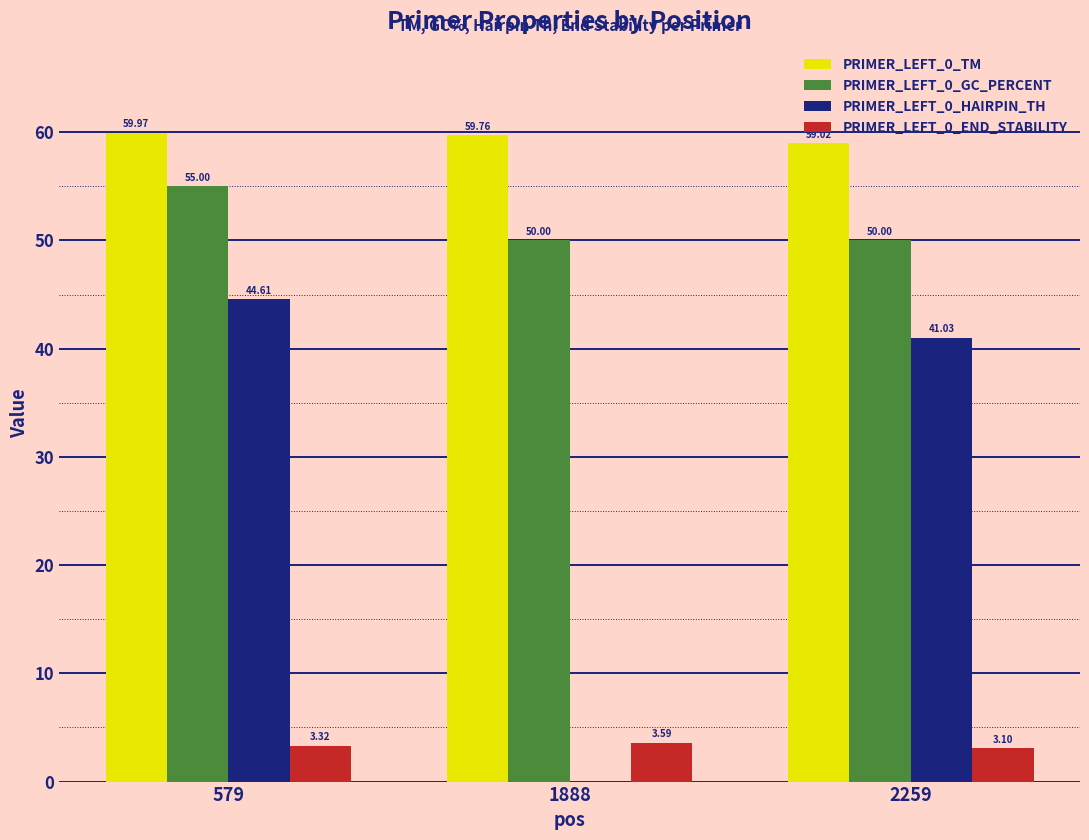

Between 579 and 1888, which series saw the biggest shift?

PRIMER_LEFT_0_HAIRPIN_TH